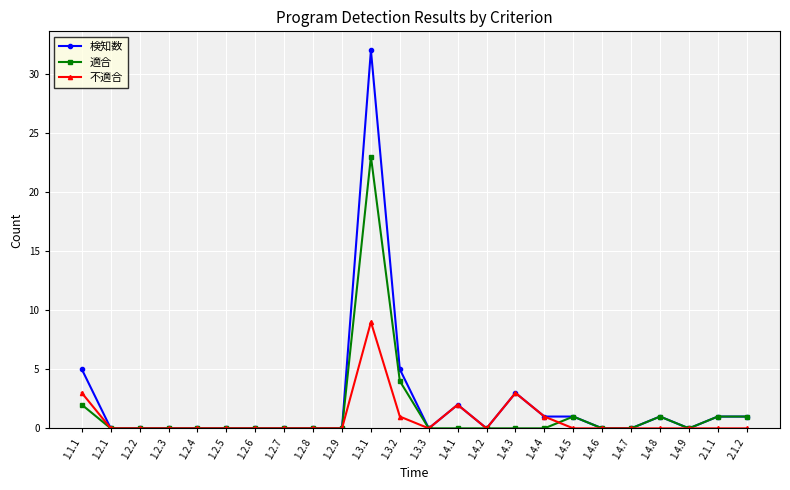

True or false: 適合 has more than 0 points higher than both neighbors.

True